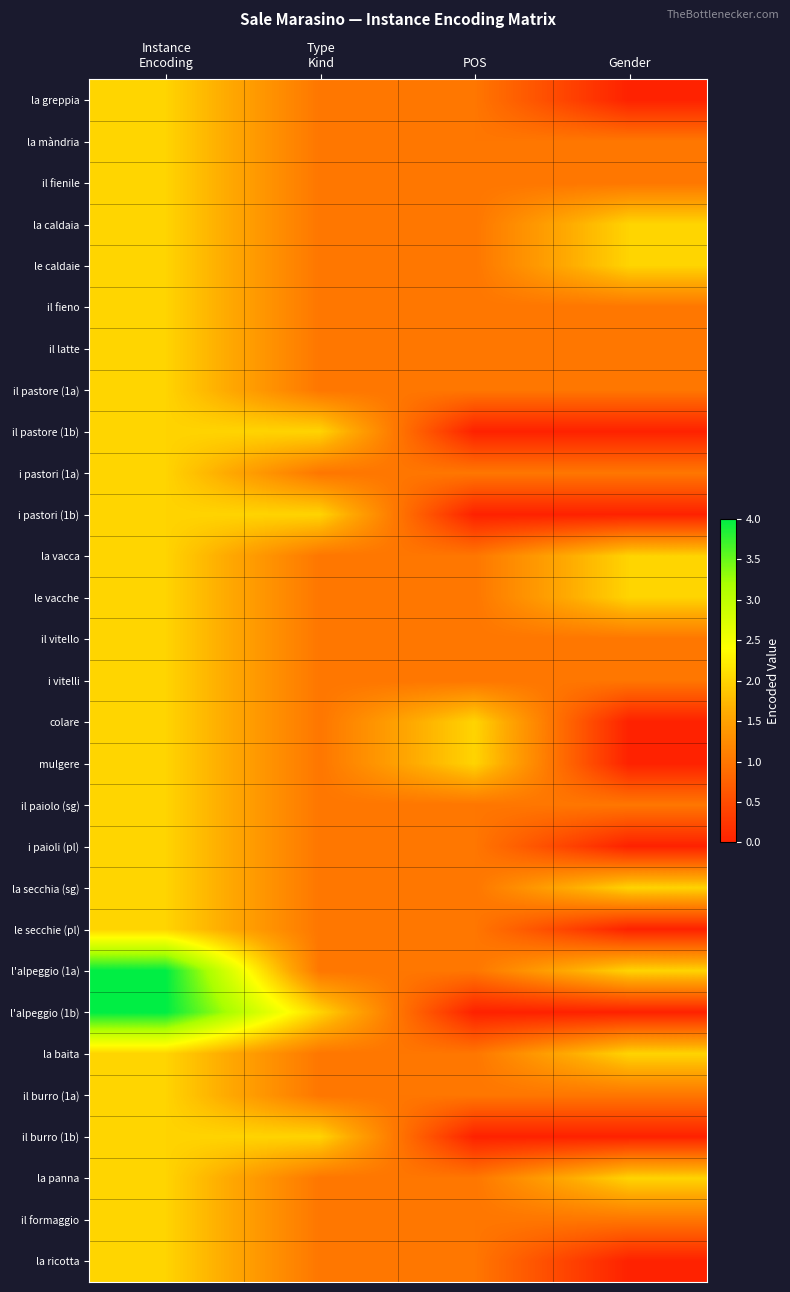

Which has a higher value, Type
Kind or Instance
Encoding?

Instance
Encoding